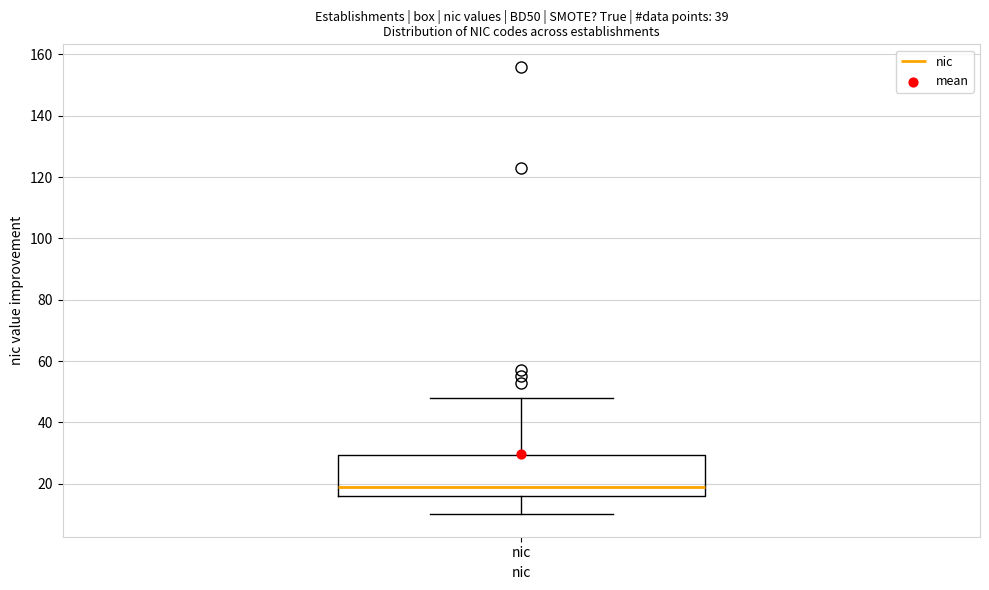

Read this box plot against the y-axis: the position of the median line, the range covered by the box, and the ends of both whiskers. The values are not printed on the chart, so give them approximately, as read against the axis.

median 20, box 16 to 30, whiskers 10 to 48